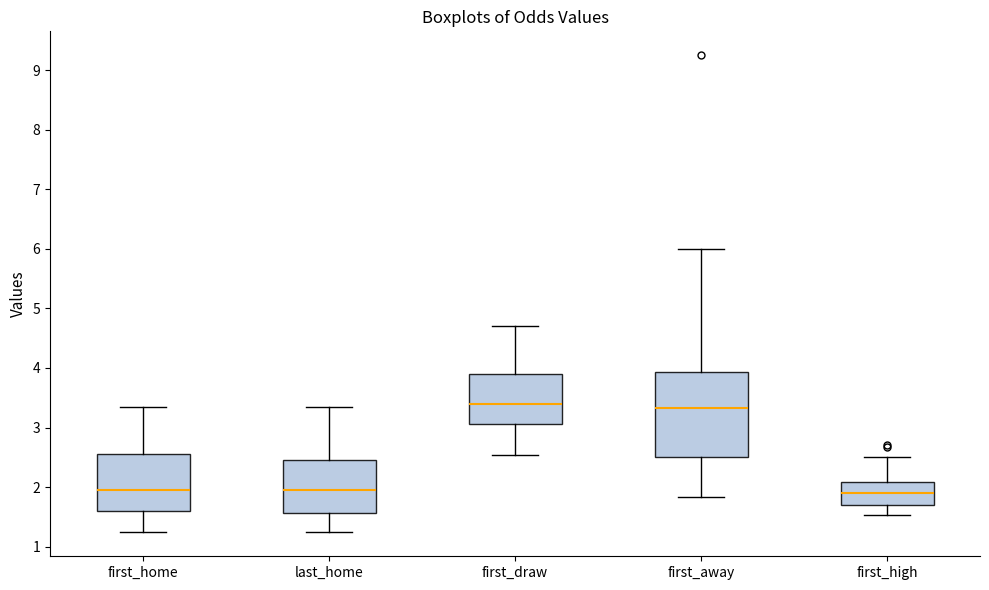

Reading left to right, transcribe this box plot: for each box, give where its median line is, the range the box spans, and where its two whiskers end, as read against the y-axis. The values are not printed on the chart, so give them approximately, as read against the axis.

first_home: median 2.0, box 1.6 to 2.6, whiskers 1.2 to 3.4
last_home: median 2.0, box 1.6 to 2.5, whiskers 1.2 to 3.4
first_draw: median 3.4, box 3.1 to 3.9, whiskers 2.5 to 4.7
first_away: median 3.3, box 2.5 to 3.9, whiskers 1.8 to 6.0
first_high: median 1.9, box 1.7 to 2.1, whiskers 1.5 to 2.5